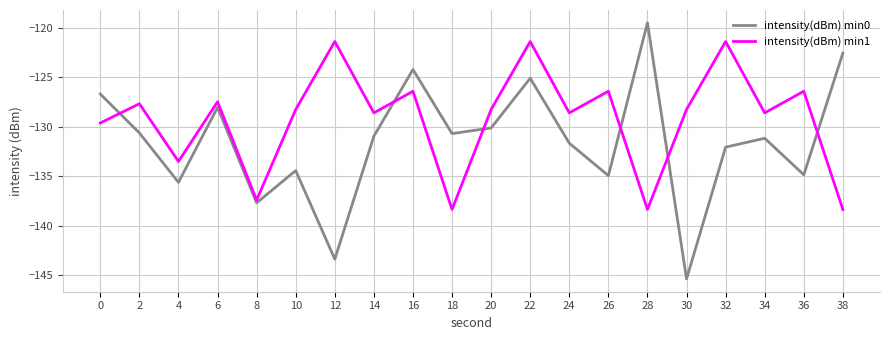

What is the total value across all series at 26?

-261.4